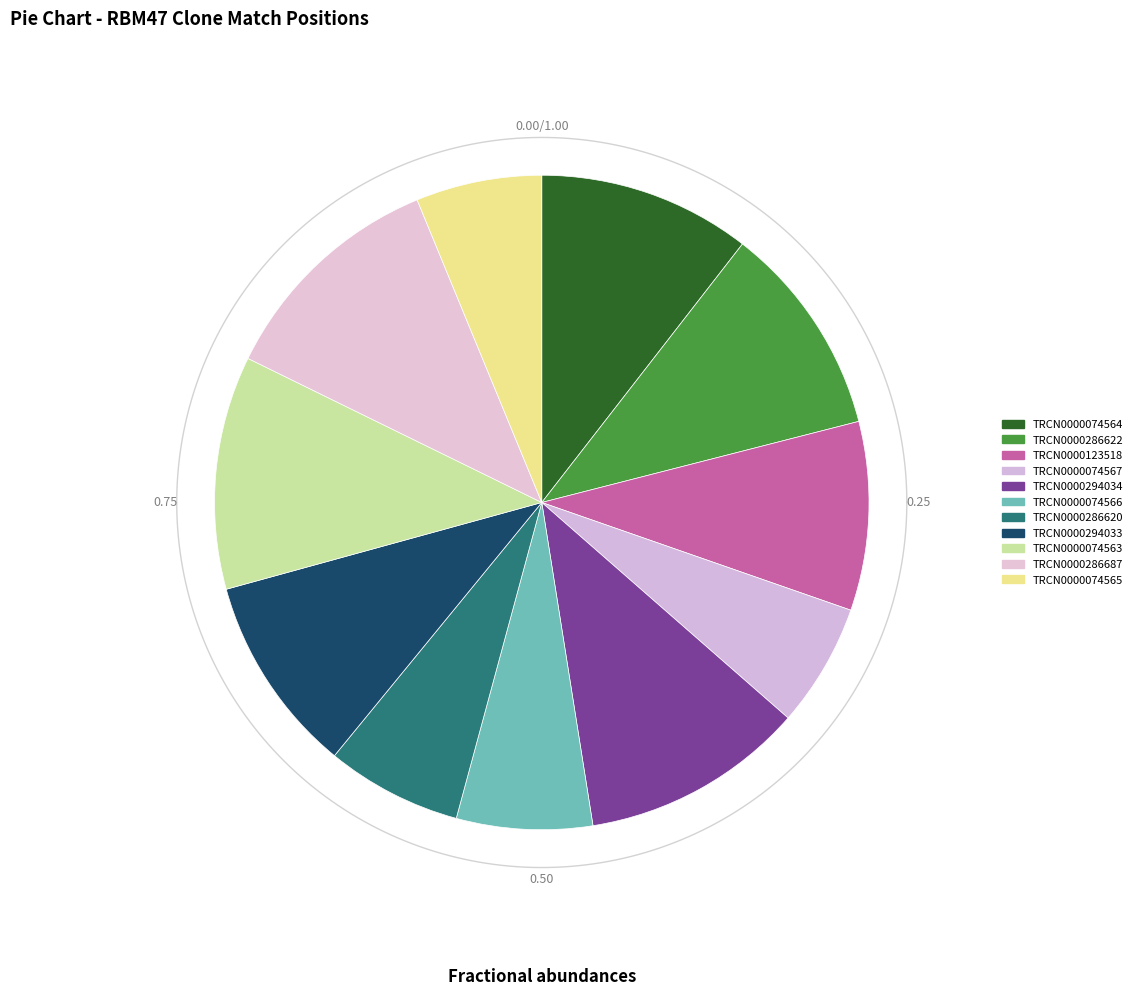

How many slices are in this pie chart?

11